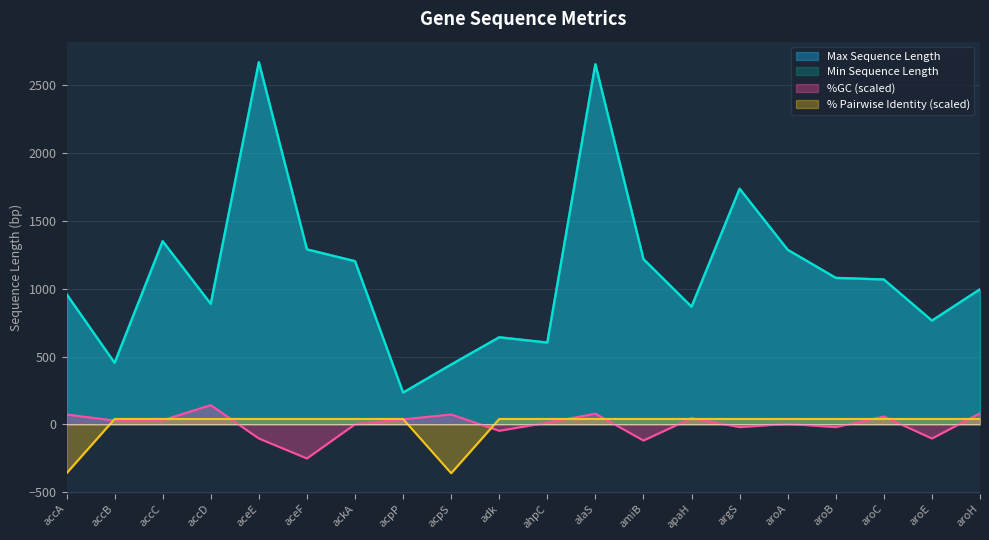

What is the difference between the maximum and minimum values in the % Pairwise Identity series?

400.0